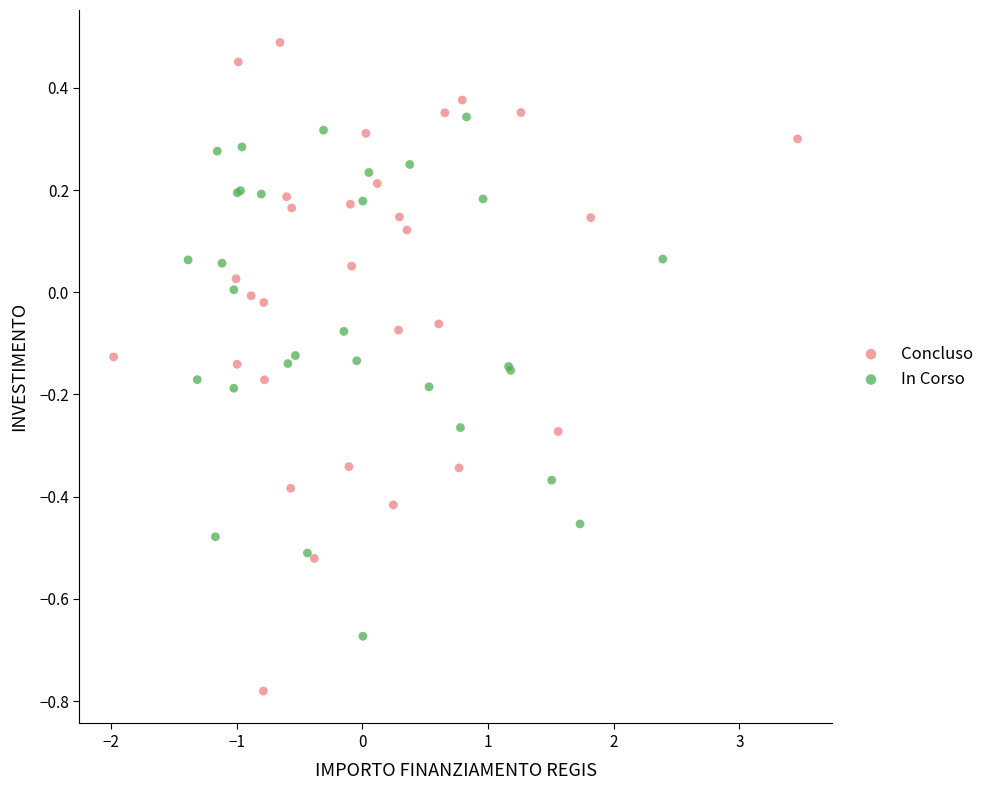

Which series contains the highest Y value?

Concluso